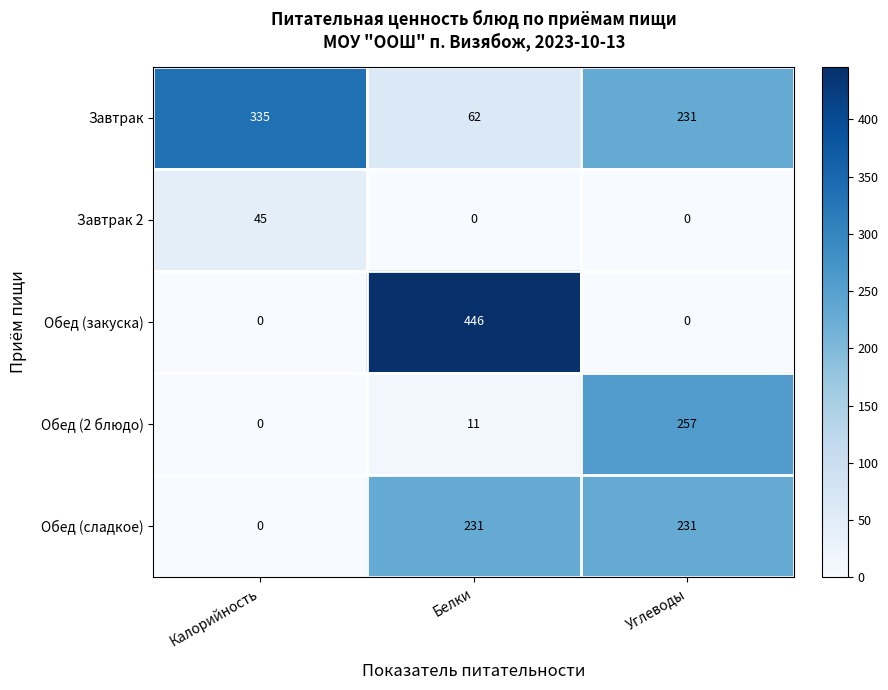

What is the maximum value for Обед (сладкое)?

231